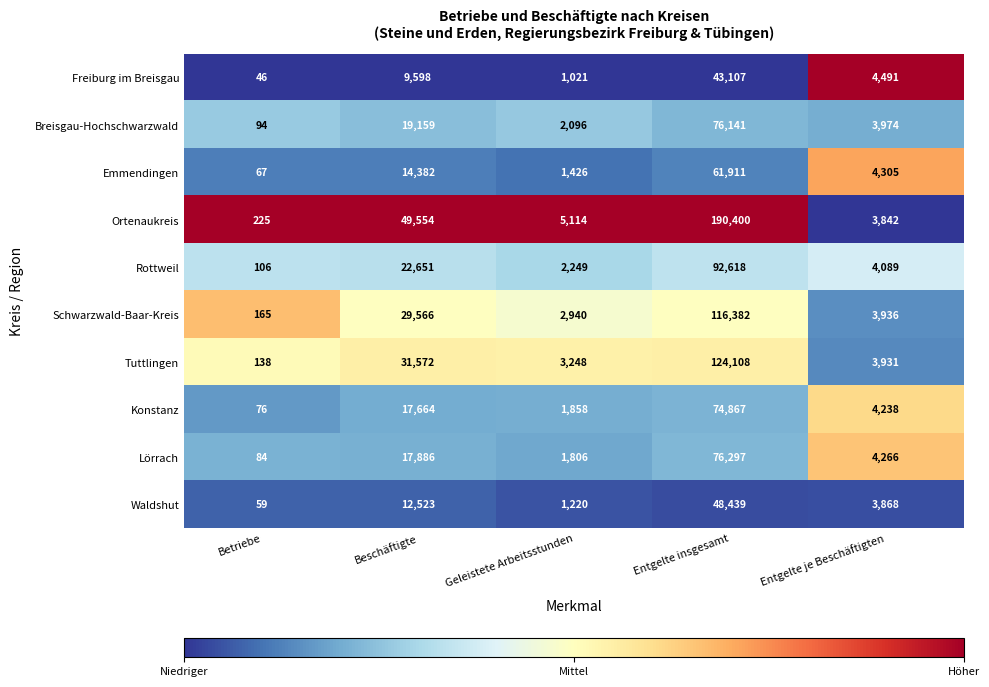

How many series are shown in this chart?

10